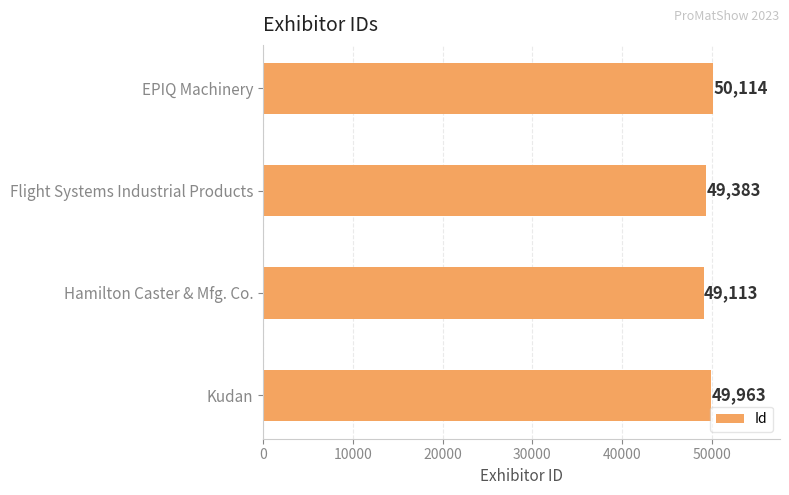

Count the values in the range 49383 to 50114.

3